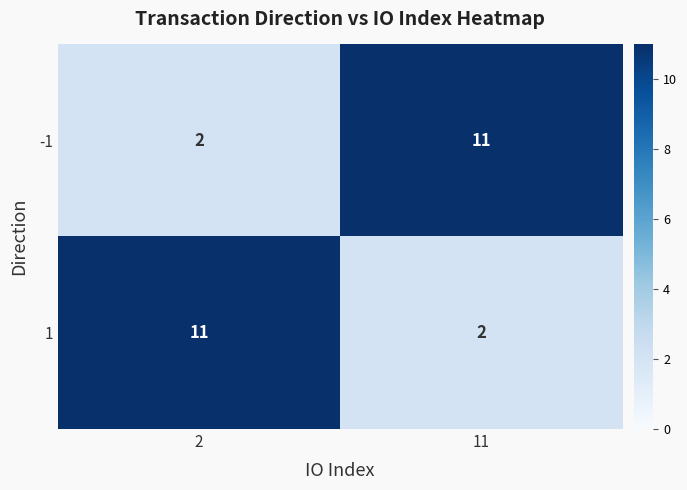

Reading left to right, what are all the values shown in this chart?

-1: 2=2	11=11
1: 2=11	11=2